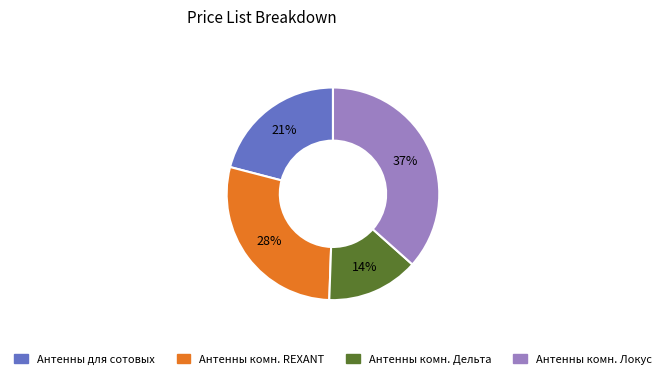

Between Антенны для сотовых and Антенны комн. Дельта, which is larger?

Антенны для сотовых